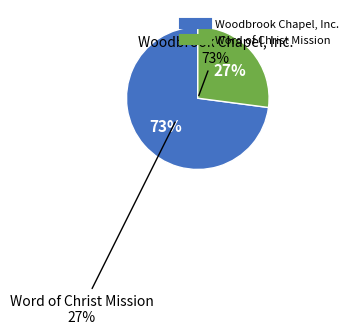

To the nearest percent, what percentage of the pie is Word of Christ Mission?

27%